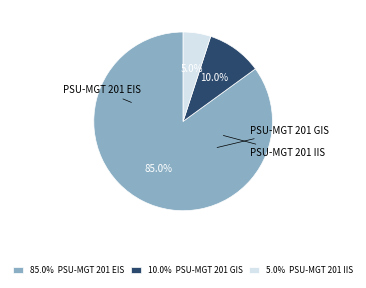

How many slices are in this pie chart?

3